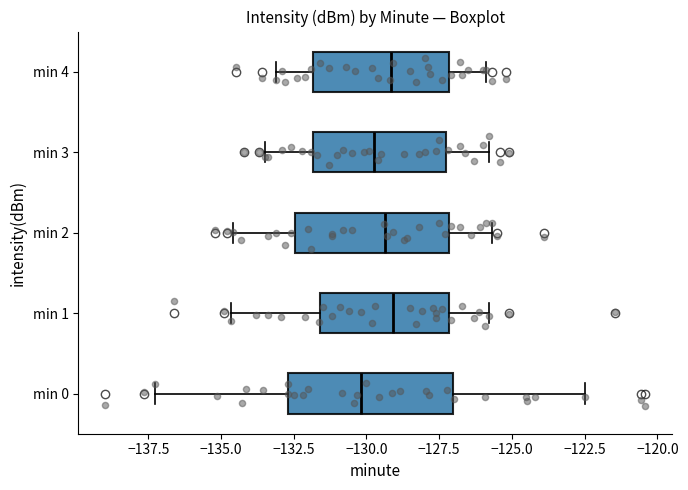

Where is the left edge of the box for min 2 on the x-axis? The values are not printed on the chart, so give them approximately, as read against the axis.

-132.5